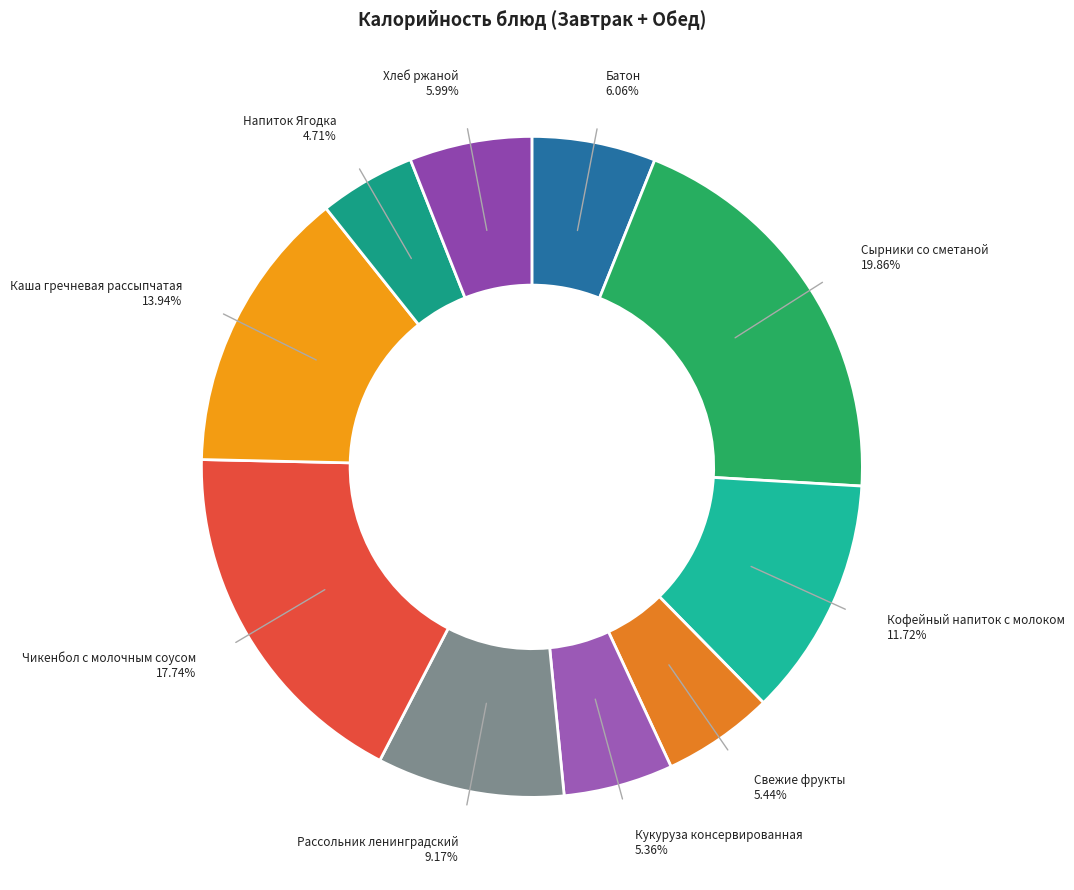

Is it true that Батон is 6% of the pie?

True